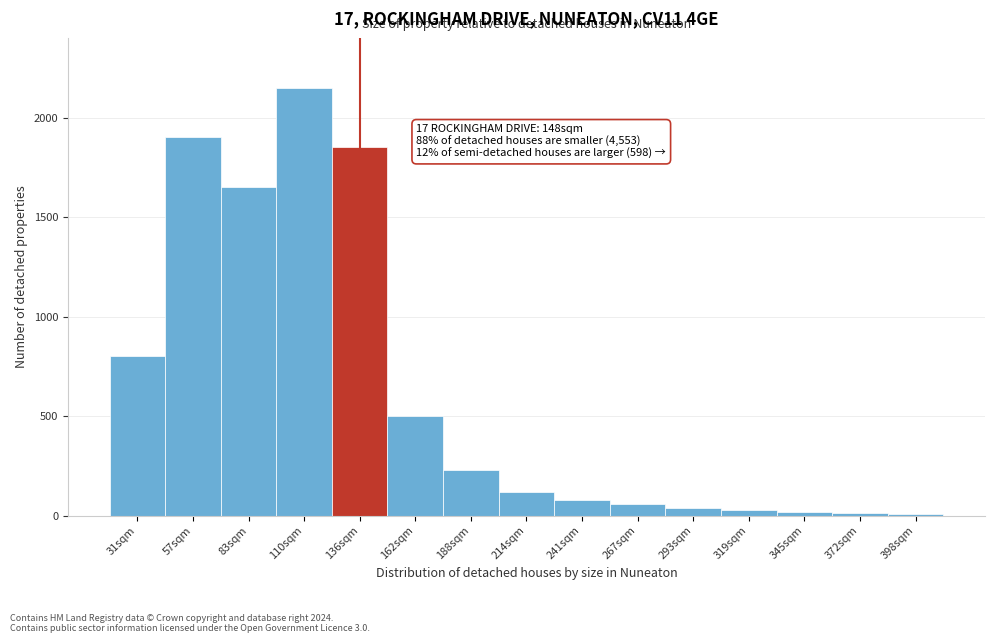

The value at 188sqm is 401. True or false?

False